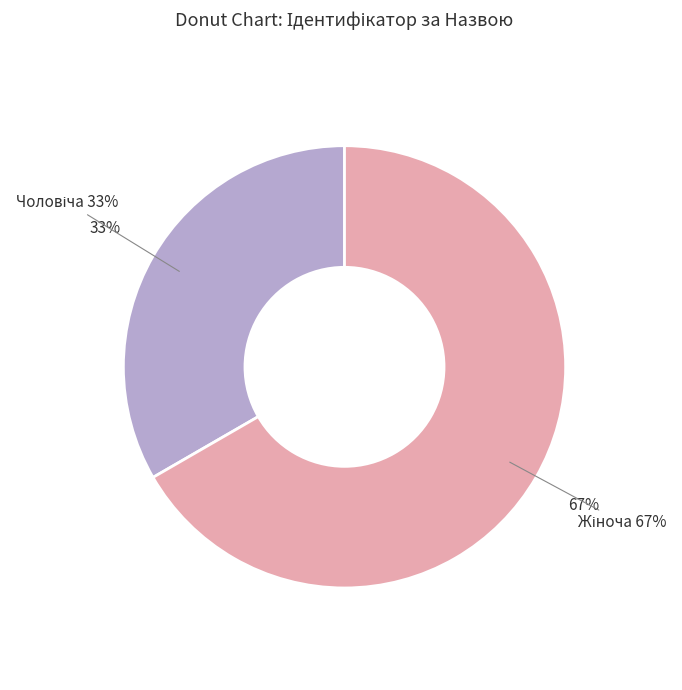

To the nearest percent, what portion does Чоловіча represent?

33%